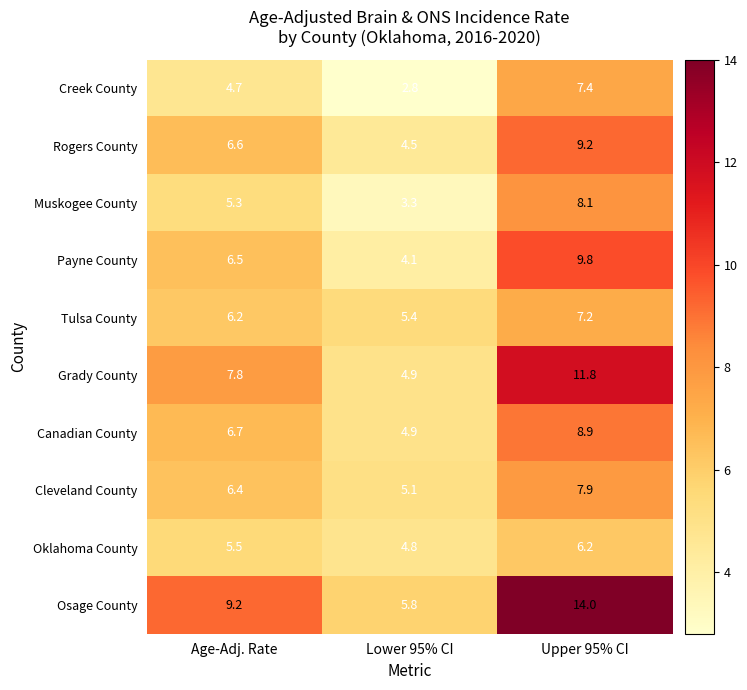

Reading left to right, what are all the values shown in this chart?

Creek County: Age-Adj. Rate=4.7	Lower 95% CI=2.8	Upper 95% CI=7.4
Rogers County: Age-Adj. Rate=6.6	Lower 95% CI=4.5	Upper 95% CI=9.2
Muskogee County: Age-Adj. Rate=5.3	Lower 95% CI=3.3	Upper 95% CI=8.1
Payne County: Age-Adj. Rate=6.5	Lower 95% CI=4.1	Upper 95% CI=9.8
Tulsa County: Age-Adj. Rate=6.2	Lower 95% CI=5.4	Upper 95% CI=7.2
Grady County: Age-Adj. Rate=7.8	Lower 95% CI=4.9	Upper 95% CI=11.8
Canadian County: Age-Adj. Rate=6.7	Lower 95% CI=4.9	Upper 95% CI=8.9
Cleveland County: Age-Adj. Rate=6.4	Lower 95% CI=5.1	Upper 95% CI=7.9
Oklahoma County: Age-Adj. Rate=5.5	Lower 95% CI=4.8	Upper 95% CI=6.2
Osage County: Age-Adj. Rate=9.2	Lower 95% CI=5.8	Upper 95% CI=14.0